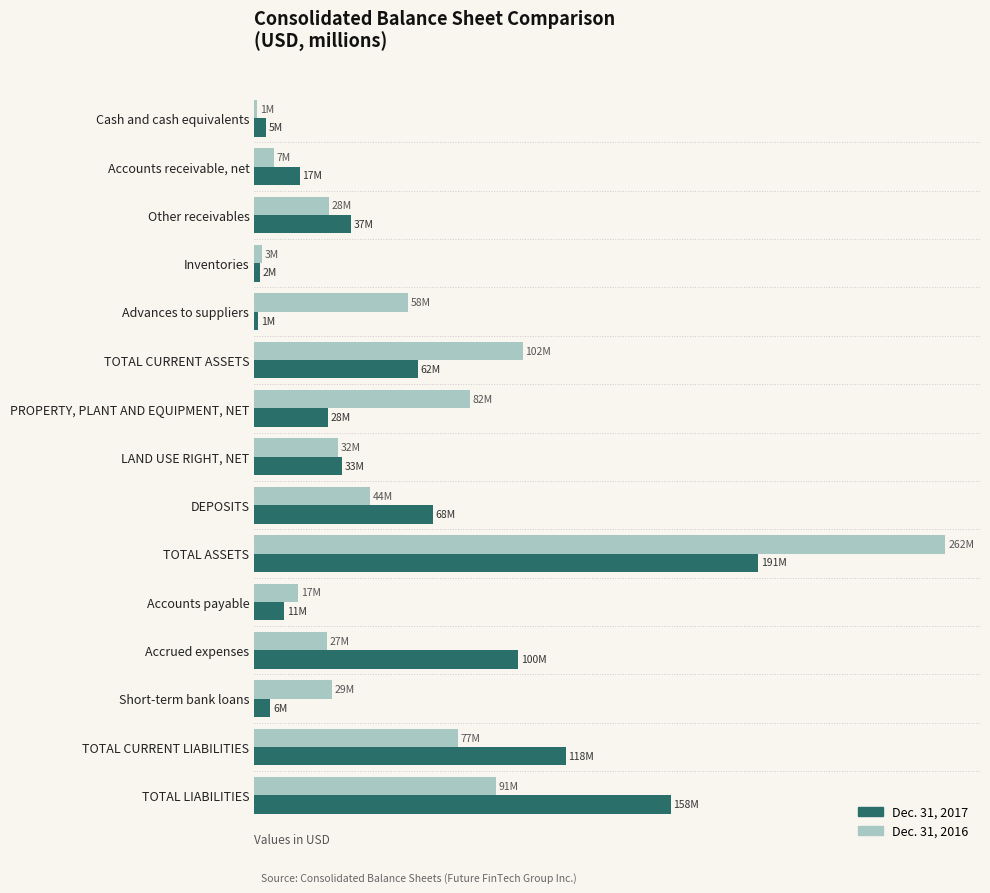

List the series in order of their peak value, highest first.

Dec. 31, 2016, Dec. 31, 2017